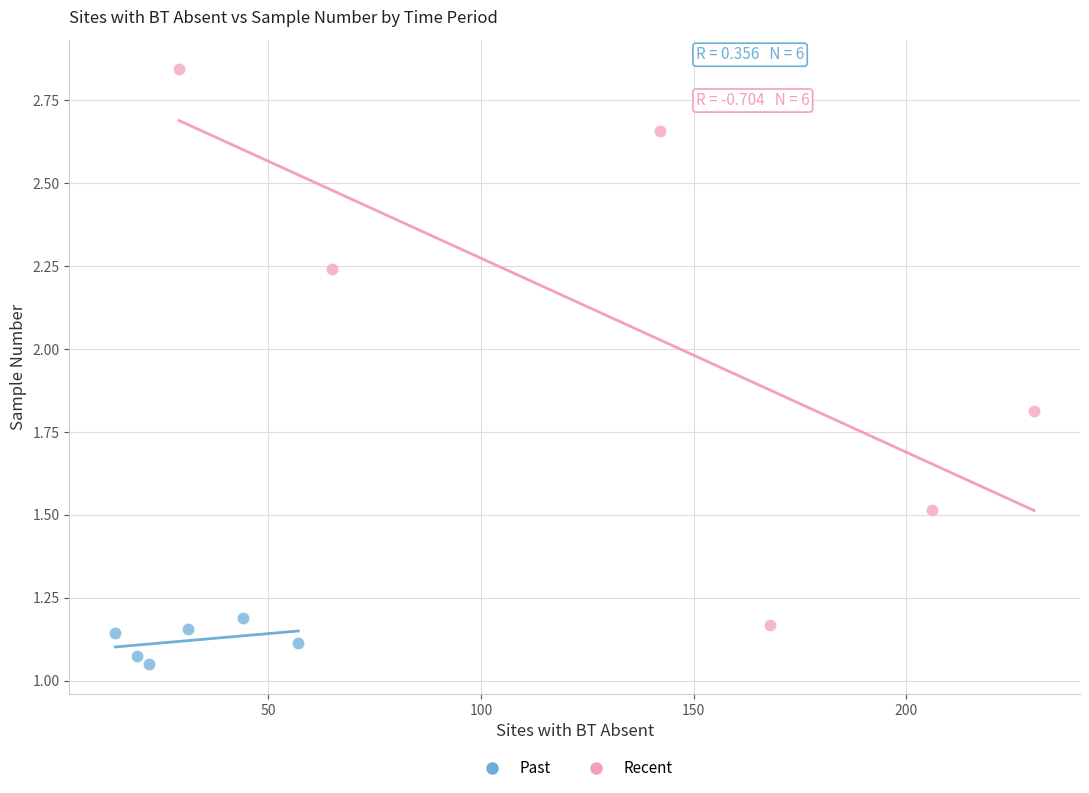

Which series has the widest spread of Y values?

Recent